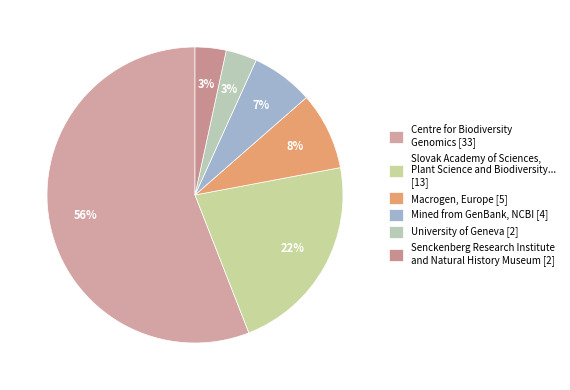

Which slice is the largest?

Centre for Biodiversity Genomics [33]